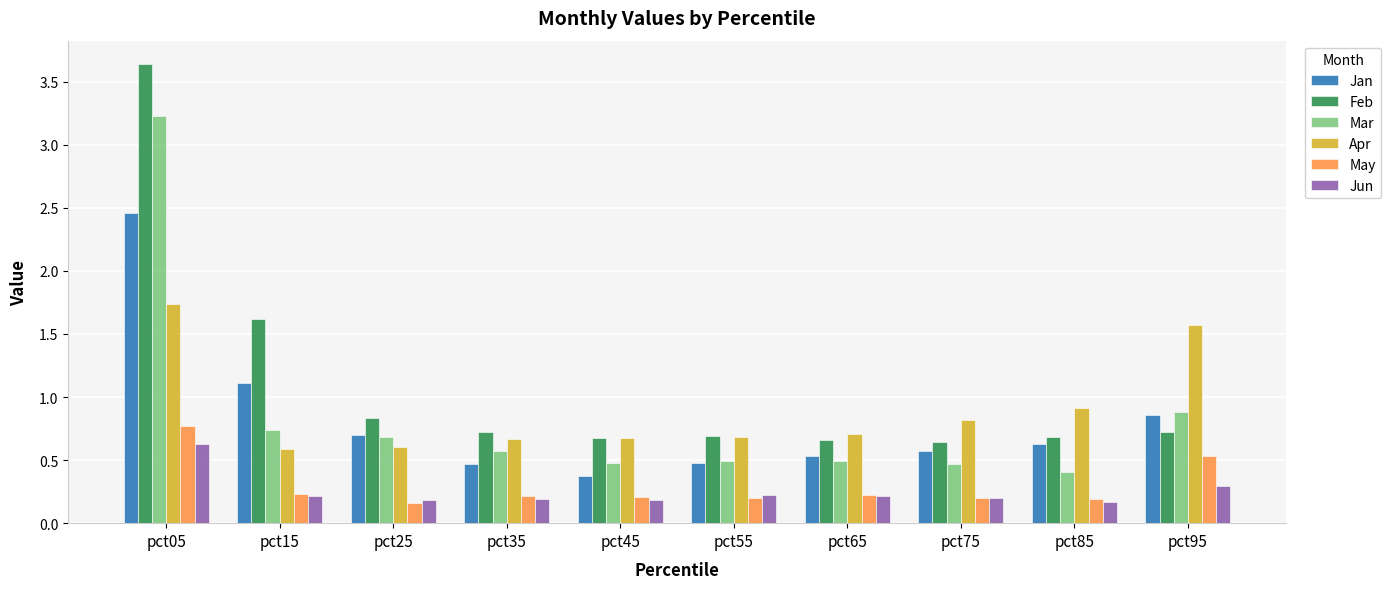

Which category has the highest value in the Apr series?

pct05